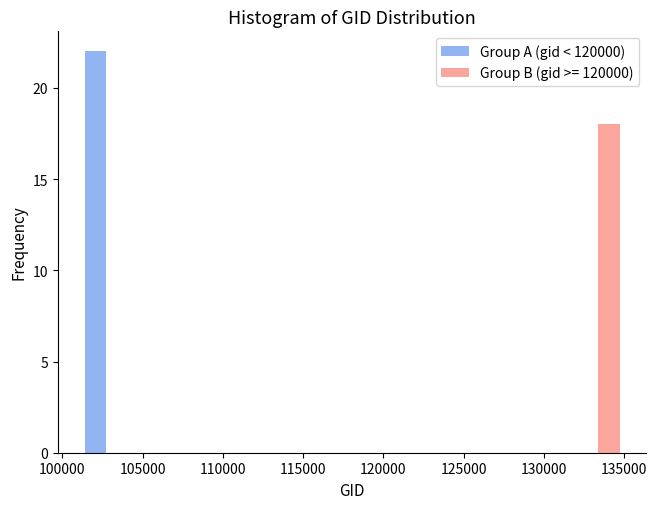

In the Group A (gid < 120000) series, which range on the x-axis has the tallest bar?

101000 to 104500